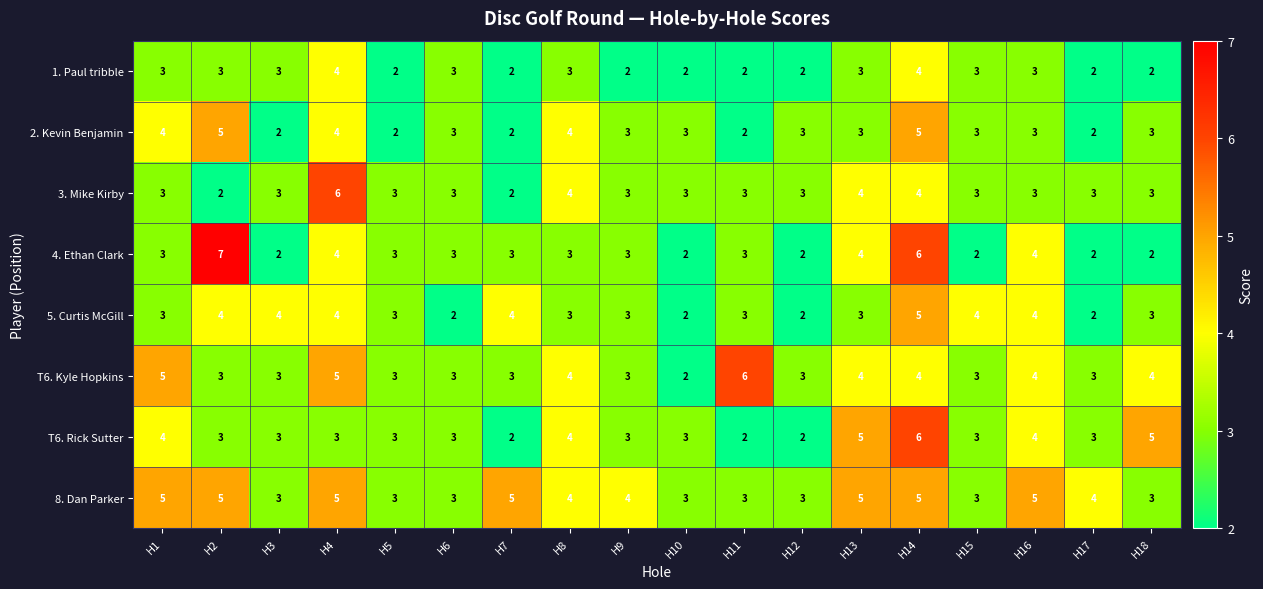

Which category has the highest value across all series?

H2